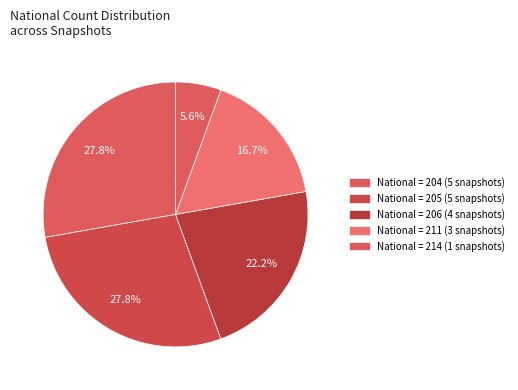

Is there any slice that represents more than half of the pie?

No